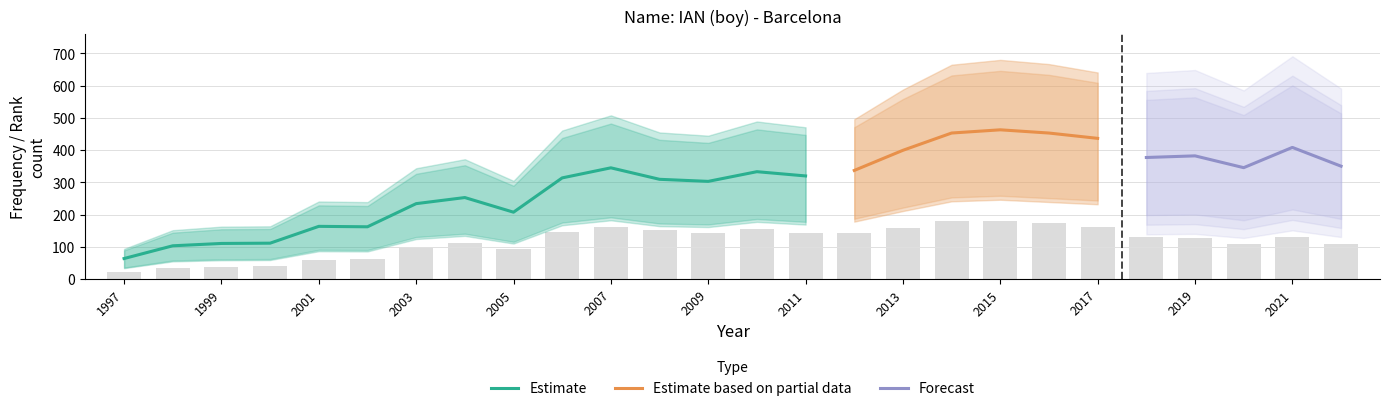

What is the minimum value for Estimate?

64.2